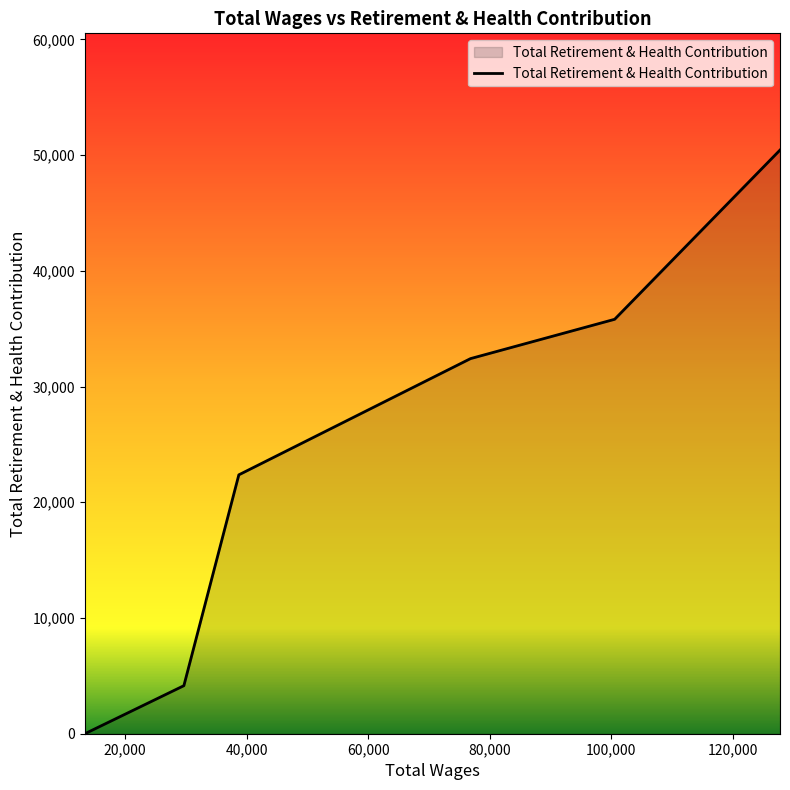

What is the maximum value shown in the chart?

50438